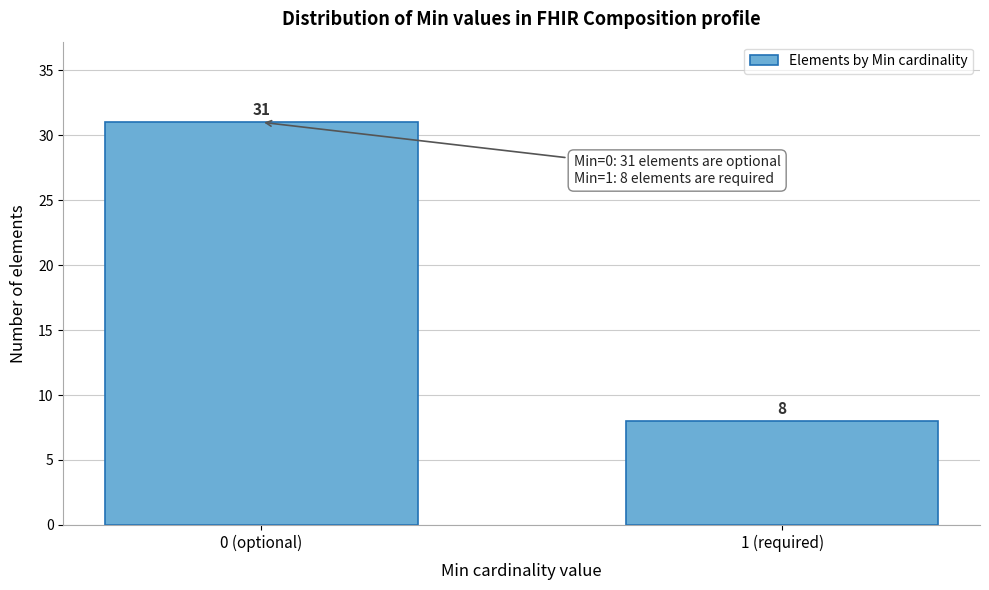

Reading left to right, transcribe all the data shown in this chart.

31	8